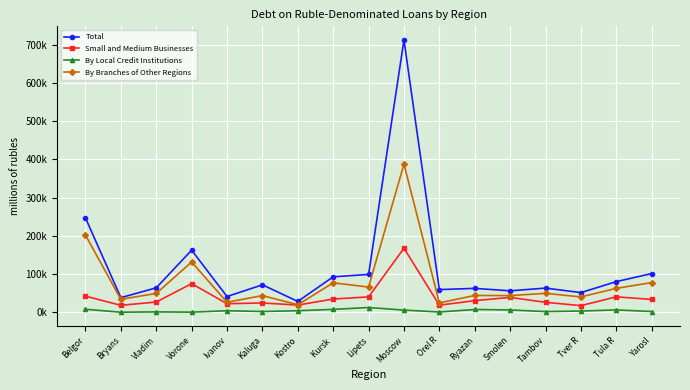

True or false: Small and Medium Businesses and Total intersect in this chart.

False